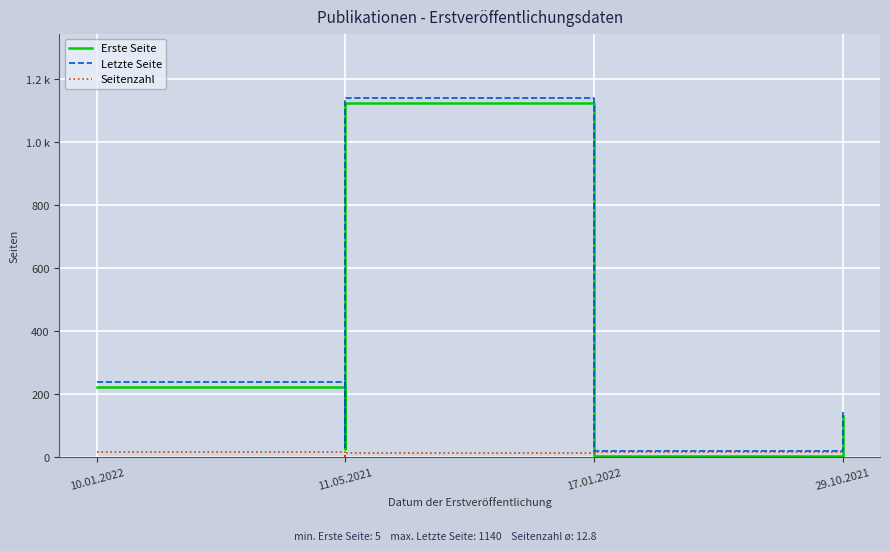

True or false: Erste Seite and Letzte Seite intersect in this chart.

False